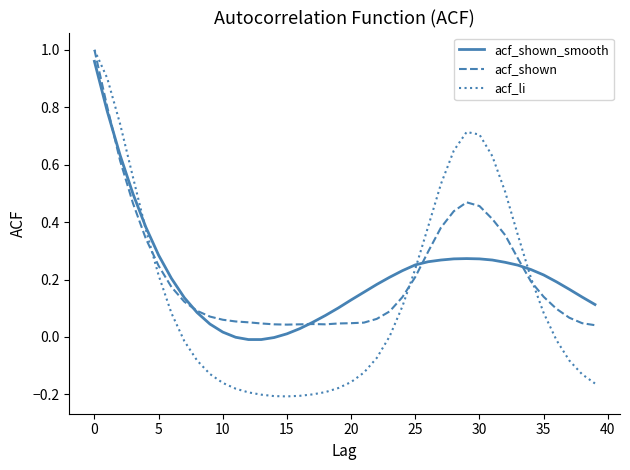

Which series has the largest range (max minus min)?

acf_li